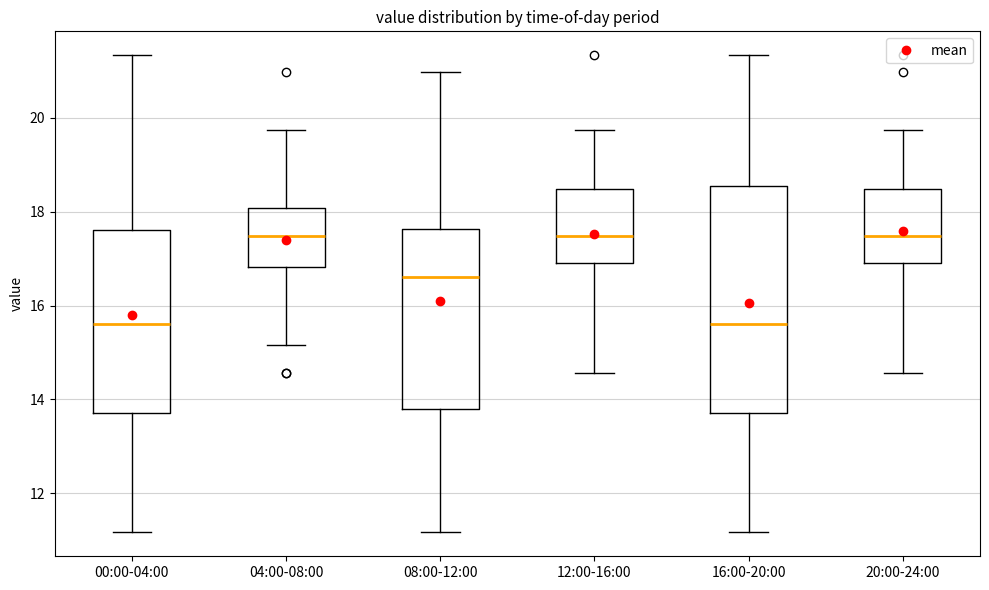

Reading left to right, read every box against the y-axis: the position of its median line, the range the box covers, and the ends of its whiskers. The values are not printed on the chart, so give them approximately, as read against the axis.

00:00-04:00: median 15.6, box 13.8 to 17.6, whiskers 11.2 to 21.4
04:00-08:00: median 17.4, box 16.8 to 18.0, whiskers 15.2 to 19.8
08:00-12:00: median 16.6, box 13.8 to 17.6, whiskers 11.2 to 21.0
12:00-16:00: median 17.4, box 17.0 to 18.4, whiskers 14.6 to 19.8
16:00-20:00: median 15.6, box 13.8 to 18.6, whiskers 11.2 to 21.4
20:00-24:00: median 17.4, box 17.0 to 18.4, whiskers 14.6 to 19.8